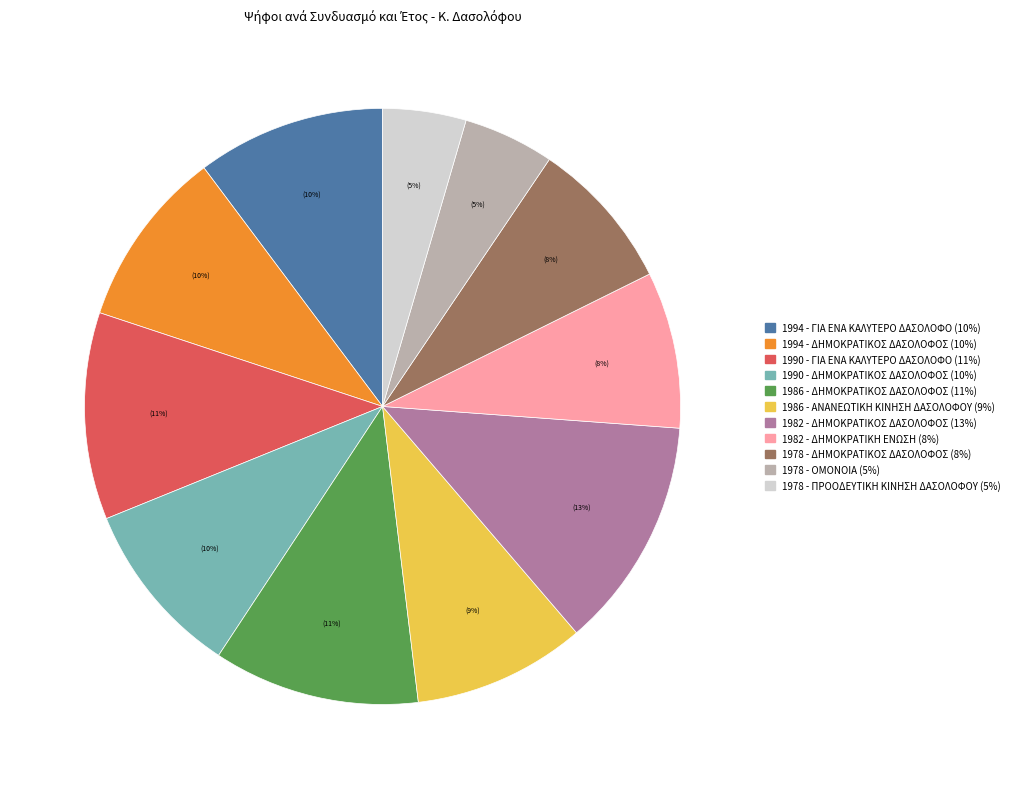

Count the number of slices in the pie.

11